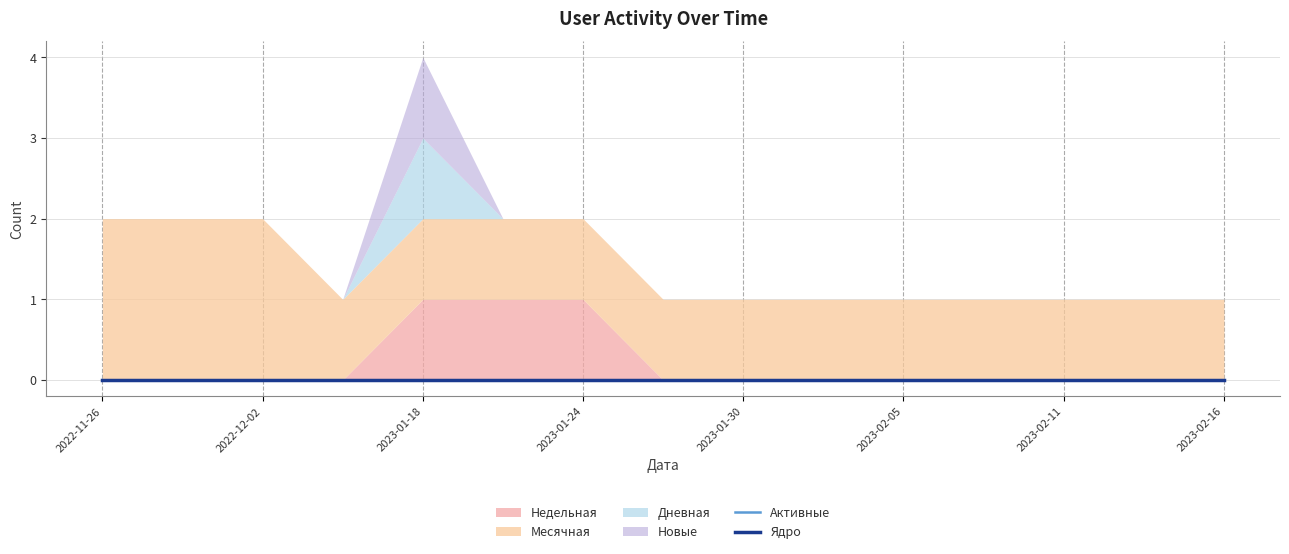

At how many categories does at least one series exceed 0?

15